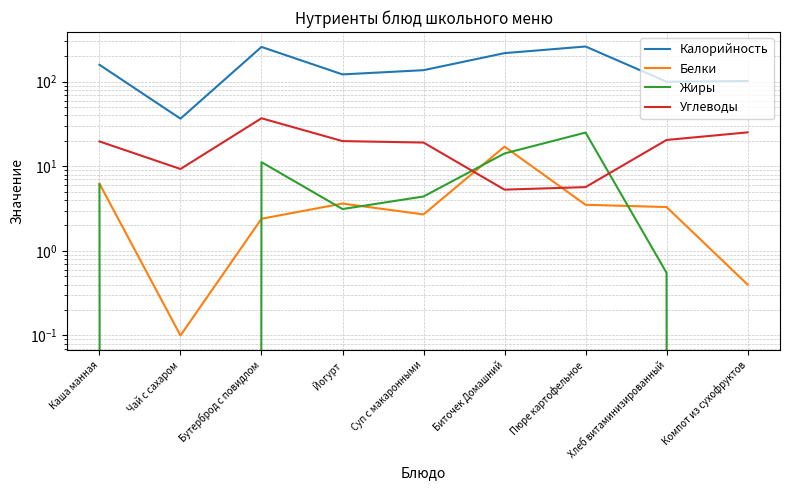

What is the label of the 7th point from the left?

Пюре картофельное